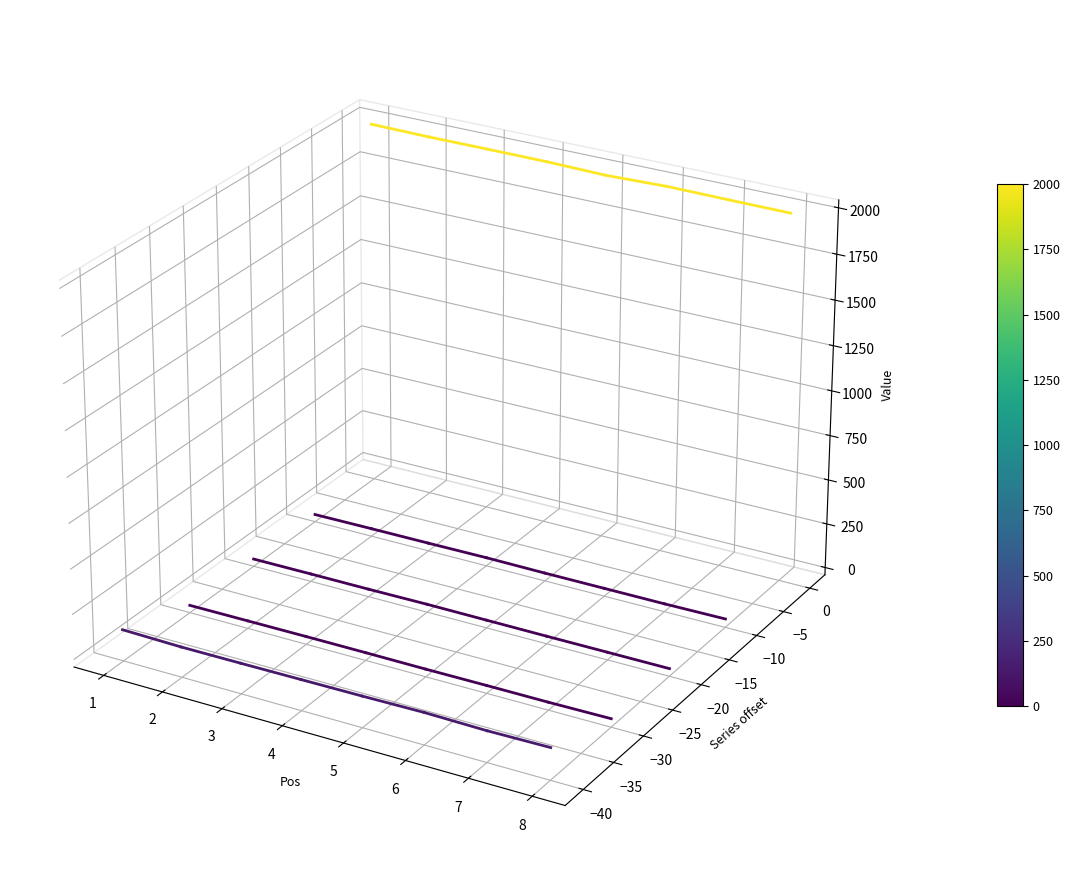

Is this an area chart (filled region under the line)?

No